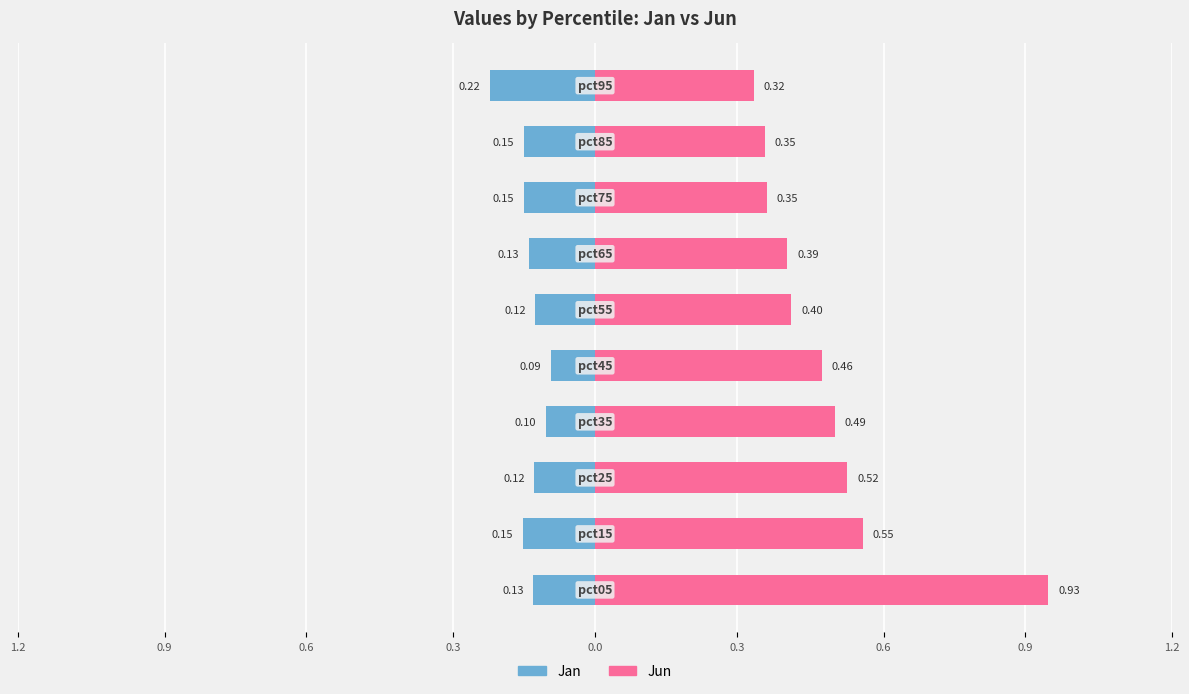

The Jan series shows -0.1 at 0.9. True or false?

False